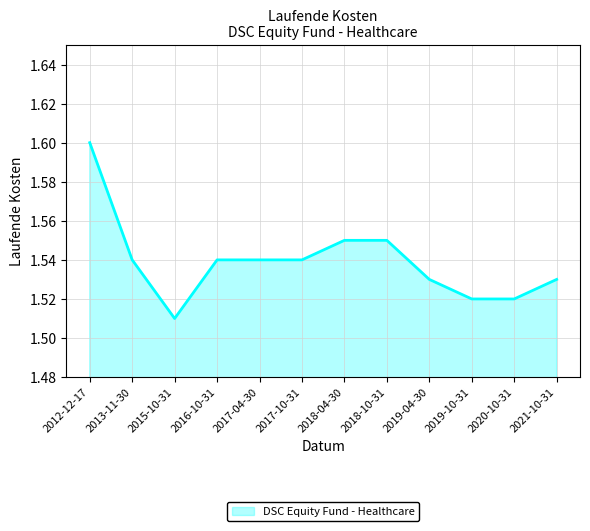

What is the ratio of the value at 2013-11-30 to the value at 2017-04-30?

1.0